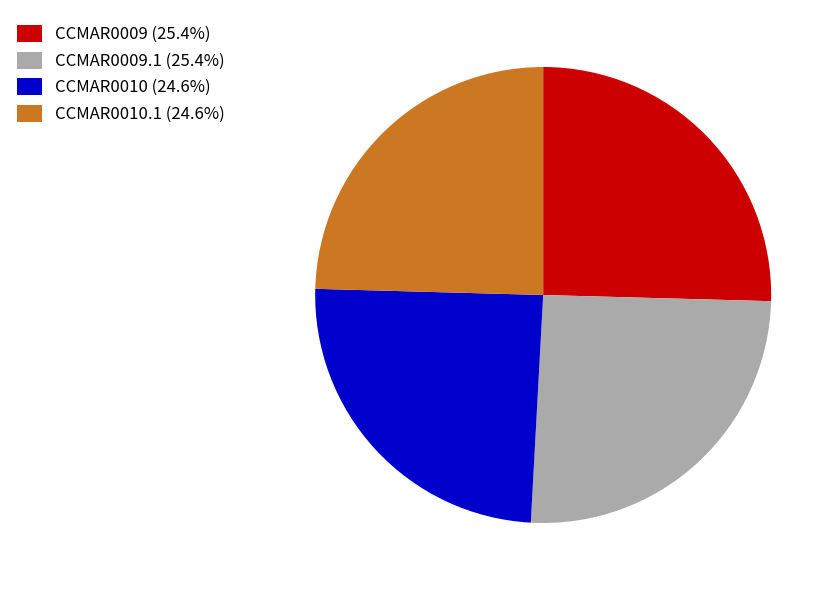

What is the ratio of the value at CCMAR0010 (24.6%) to the value at CCMAR0010.1 (24.6%)?

1.0